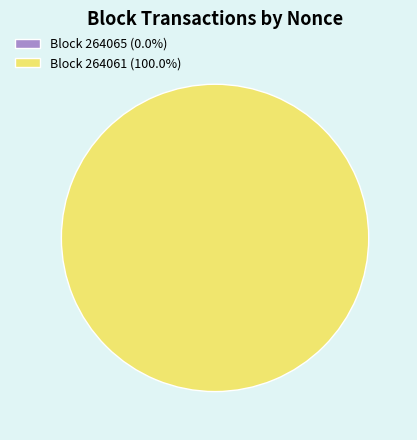

How many segments does this pie chart have?

2